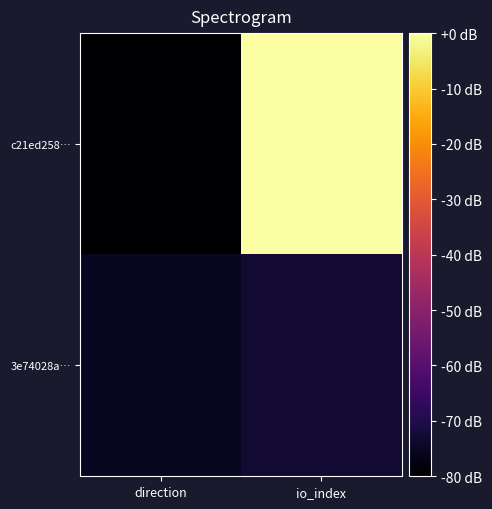

Reading left to right, list all the values displayed in this chart.

c21ed258…: direction=-80.0	io_index=0.0
3e74028a…: direction=-75.2	io_index=-72.7